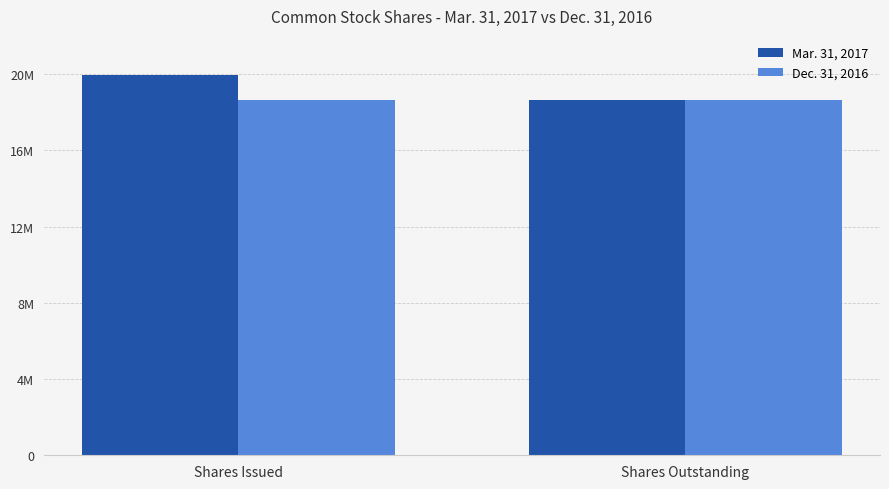

Between Shares Issued and Shares Outstanding, which series saw the biggest shift?

Mar. 31, 2017